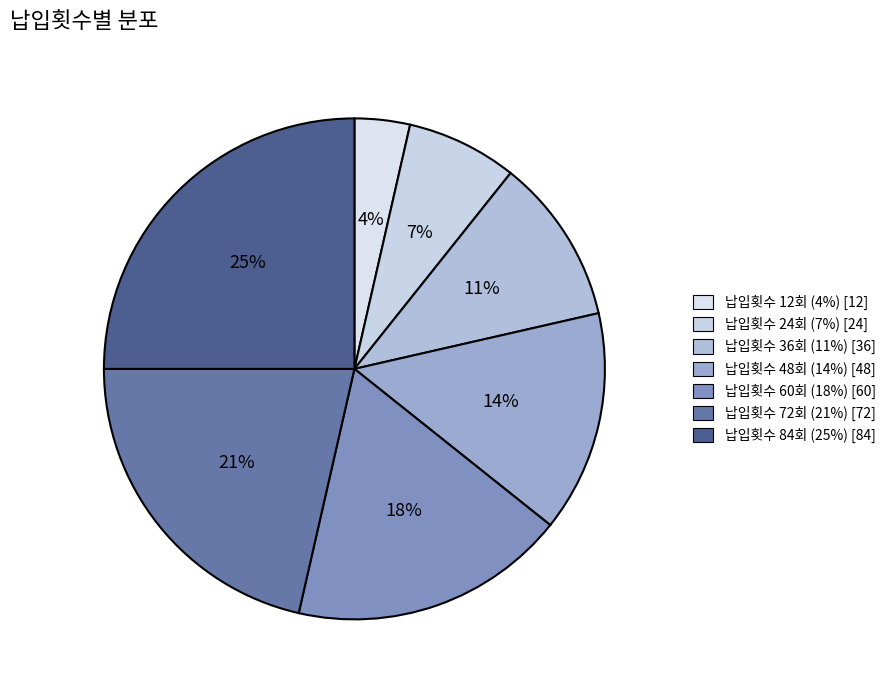

Count the number of slices in the pie.

7